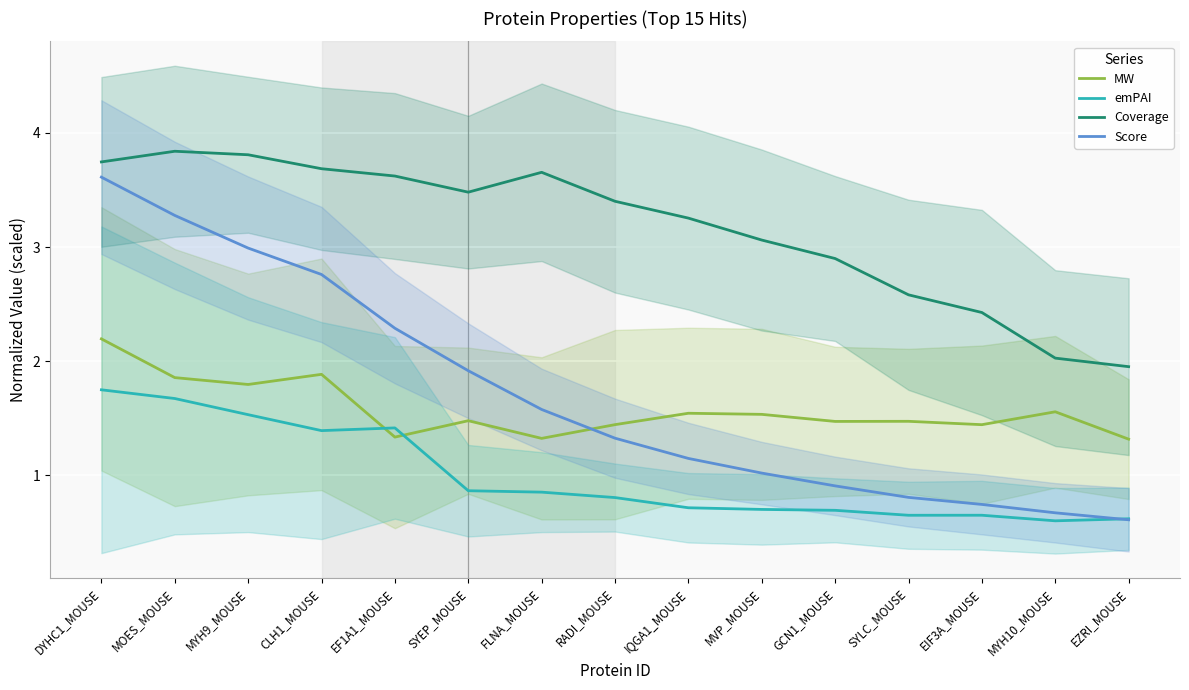

At how many categories does at least one series exceed 2?

14